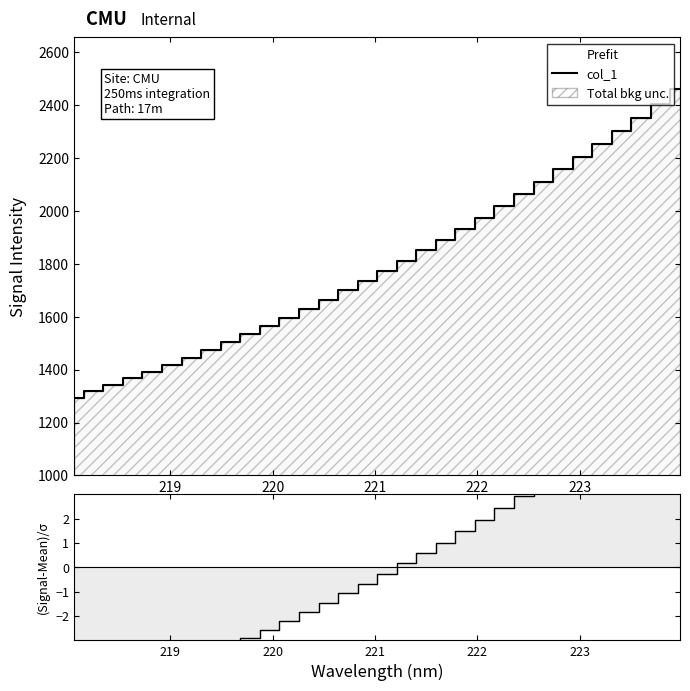

Reading left to right, list all the values displayed in this chart.

col_1: 1292.7	1317.5	1340.2	1367.7	1390.8	1417.1	1444.3	1472.6	1502.7	1533.0	1564.0	1595.8	1628.6	1664.4	1699.5	1735.5	1773.1	1811.9	1850.0	1888.7	1931.6	1974.2	2017.0	2062.6	2108.1	2156.6	2202.5	2250.4	2301.1	2351.9	2402.0	2458.2
(Signal-Mean)/σ: -5.6	-5.3	-5.0	-4.7	-4.5	-4.2	-3.9	-3.6	-3.2	-2.9	-2.6	-2.2	-1.9	-1.5	-1.1	-0.7	-0.3	0.2	0.6	1.0	1.5	1.9	2.4	2.9	3.4	4.0	4.5	5.0	5.5	6.1	6.7	7.3